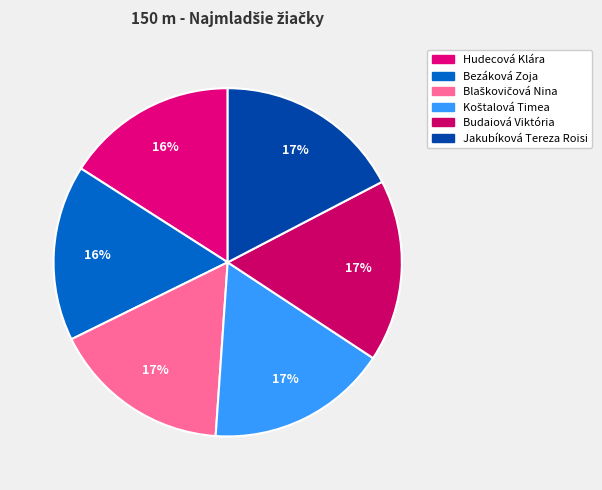

How many segments does this pie chart have?

6